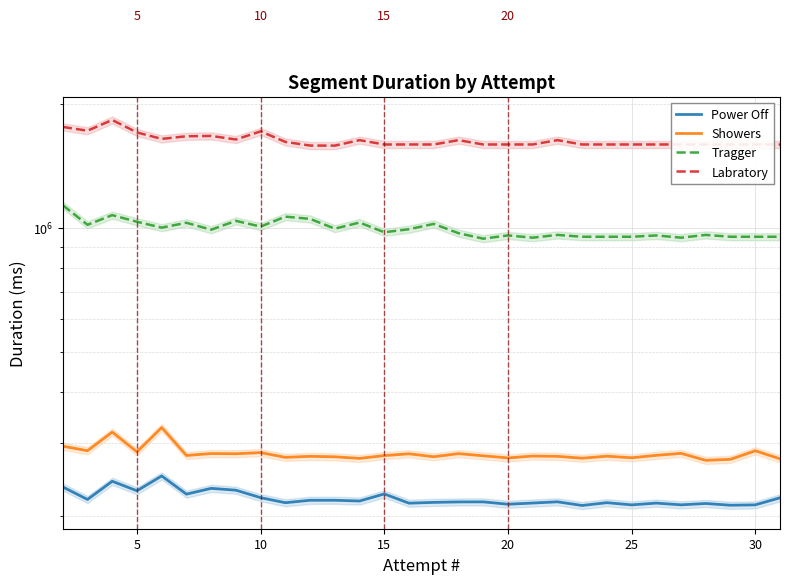

What is the difference between the second highest and minimum values in the Showers series?

46679